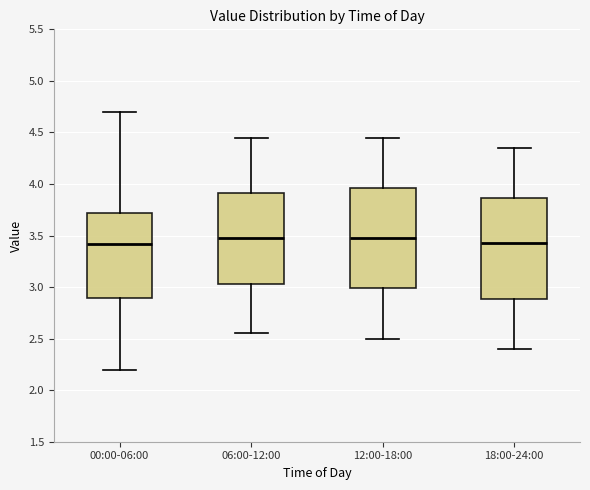

Reading left to right, transcribe this box plot: for each box, give where its median line is, the range the box spans, and where its two whiskers end, as read against the y-axis. The values are not printed on the chart, so give them approximately, as read against the axis.

00:00-06:00: median 3.40, box 2.90 to 3.70, whiskers 2.20 to 4.70
06:00-12:00: median 3.50, box 3.05 to 3.90, whiskers 2.55 to 4.45
12:00-18:00: median 3.50, box 3.00 to 3.95, whiskers 2.50 to 4.45
18:00-24:00: median 3.45, box 2.90 to 3.85, whiskers 2.40 to 4.35